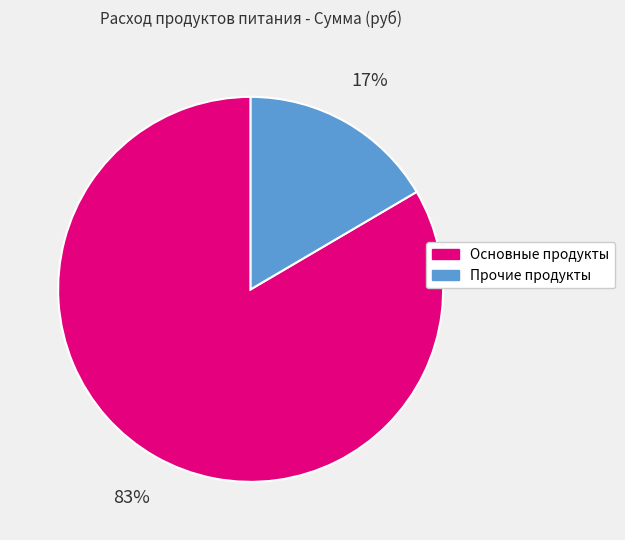

Does any single category account for the majority?

Yes